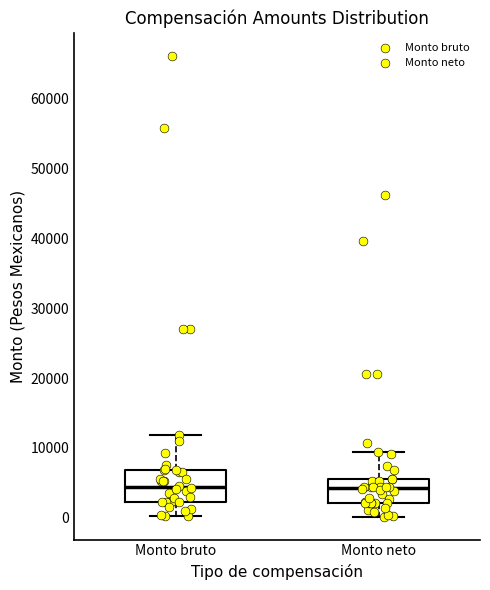

Comparing the boxes themselves (not the whiskers), which one is the tallest?

Monto bruto